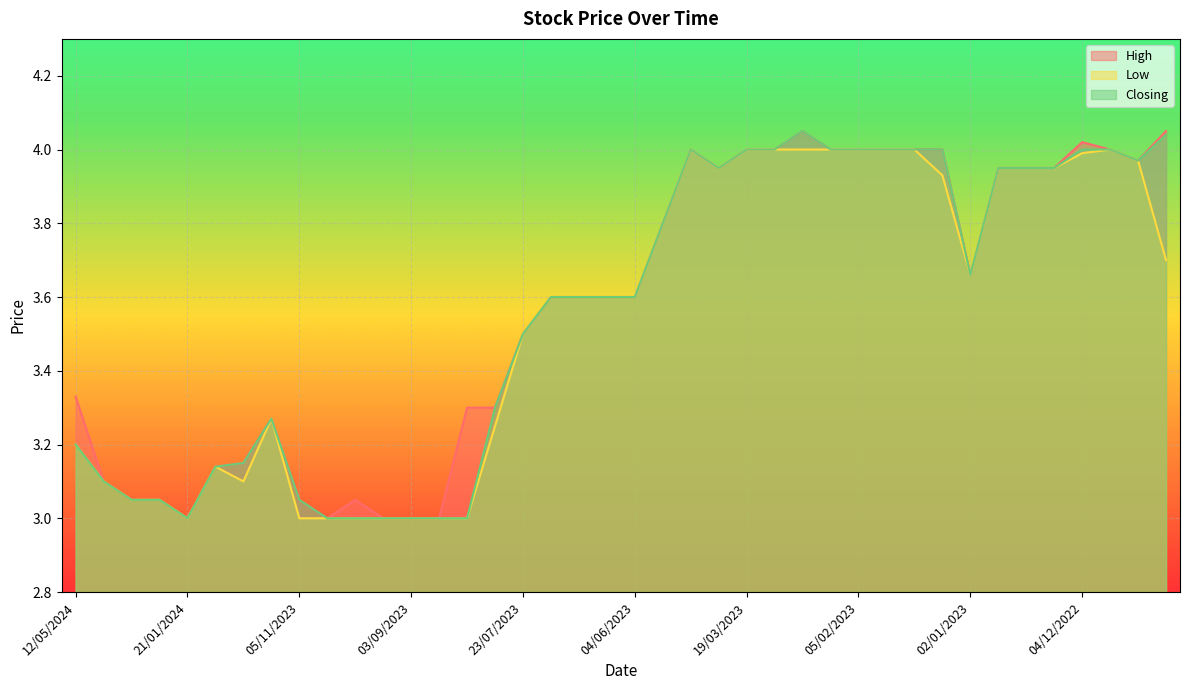

What is the value of the Closing point at the 35th from the left?

4.0